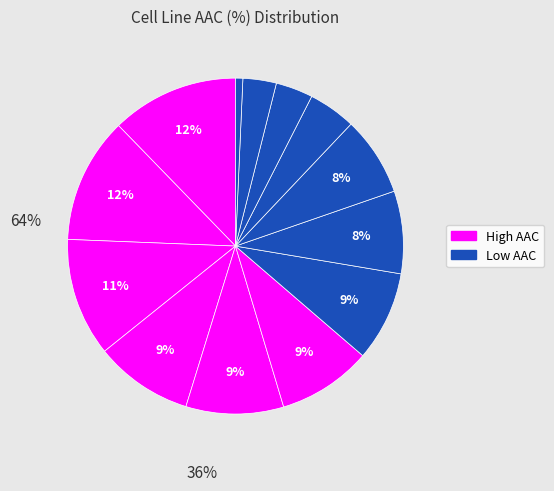

How many slices are in this pie chart?

13